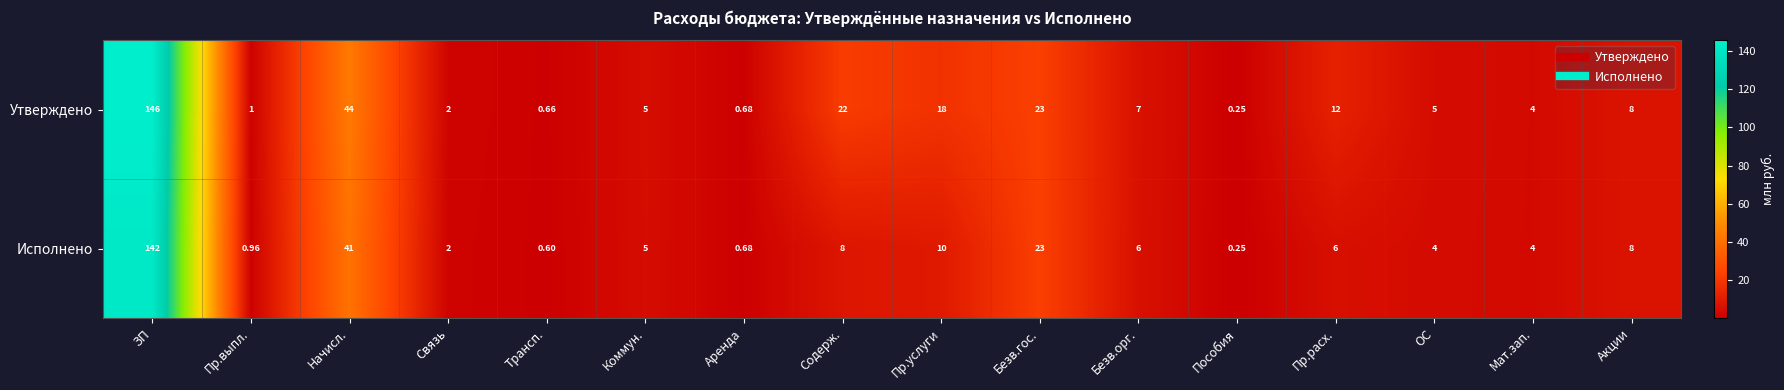

At which label does Утверждено reach its peak?

ЗП